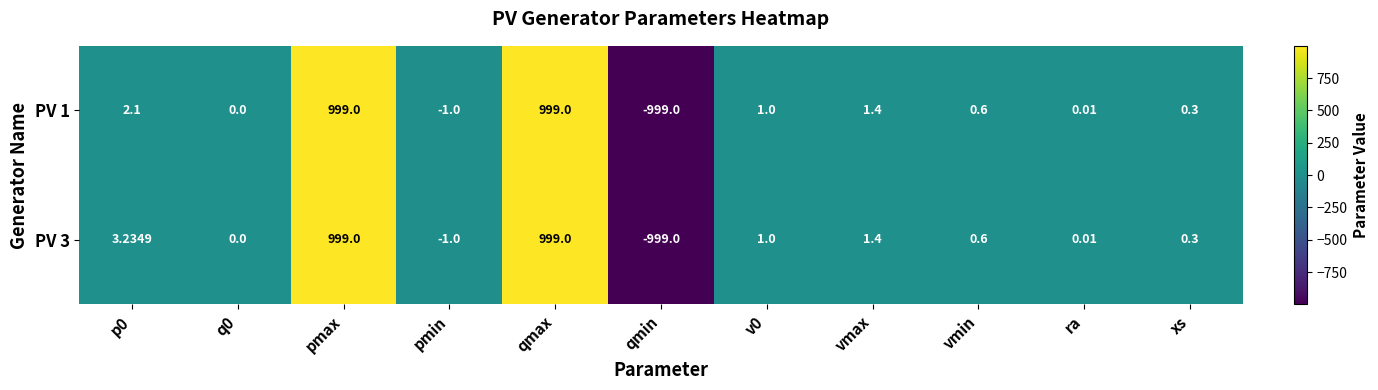

How many categories are shown in the chart?

11